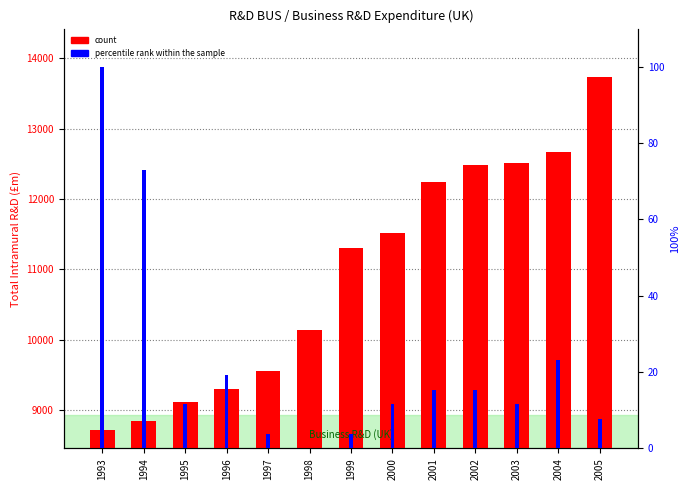

The percentile rank within the sample series shows 3.8 at 1997. True or false?

True